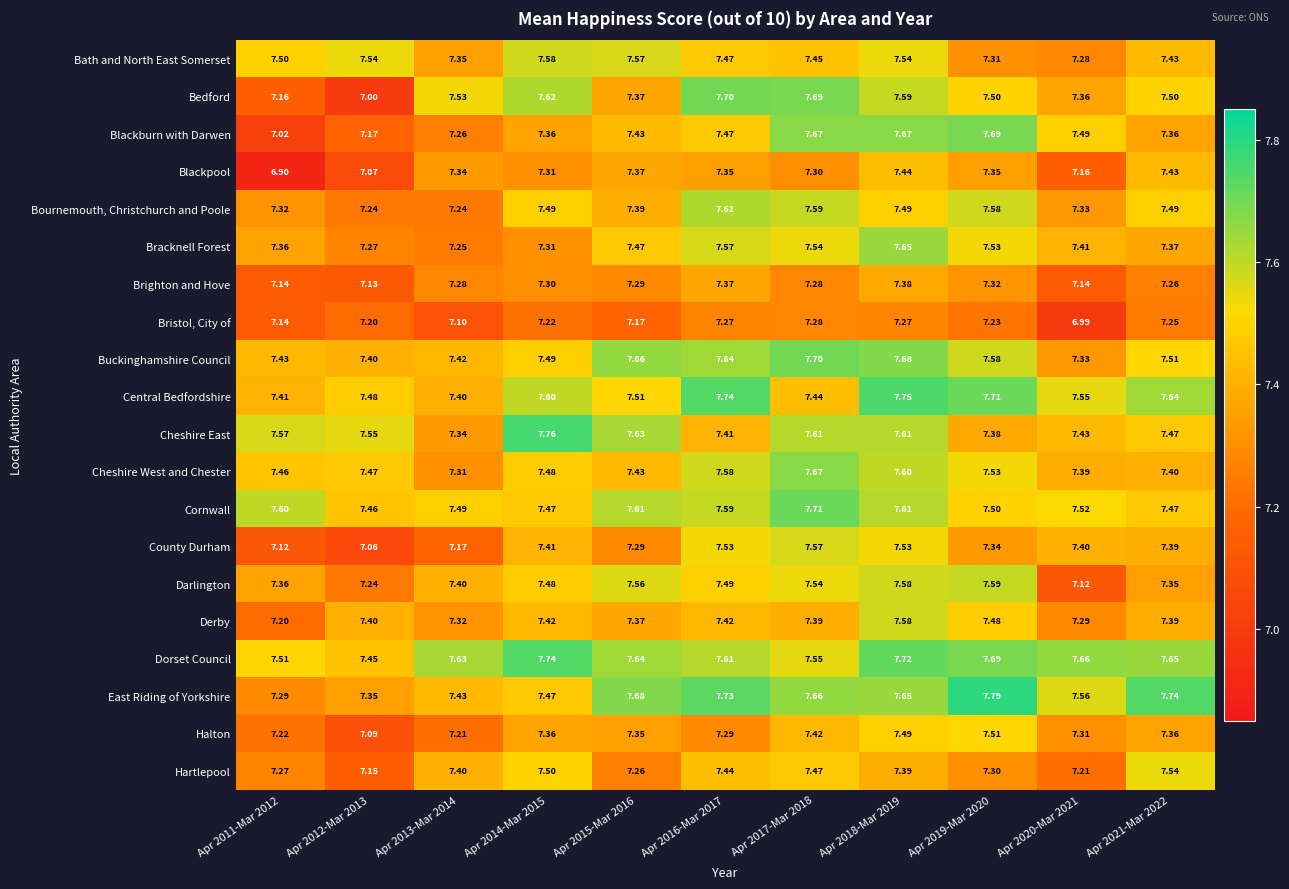

What is the total value across all series at Apr 2020-Mar 2021?

146.9